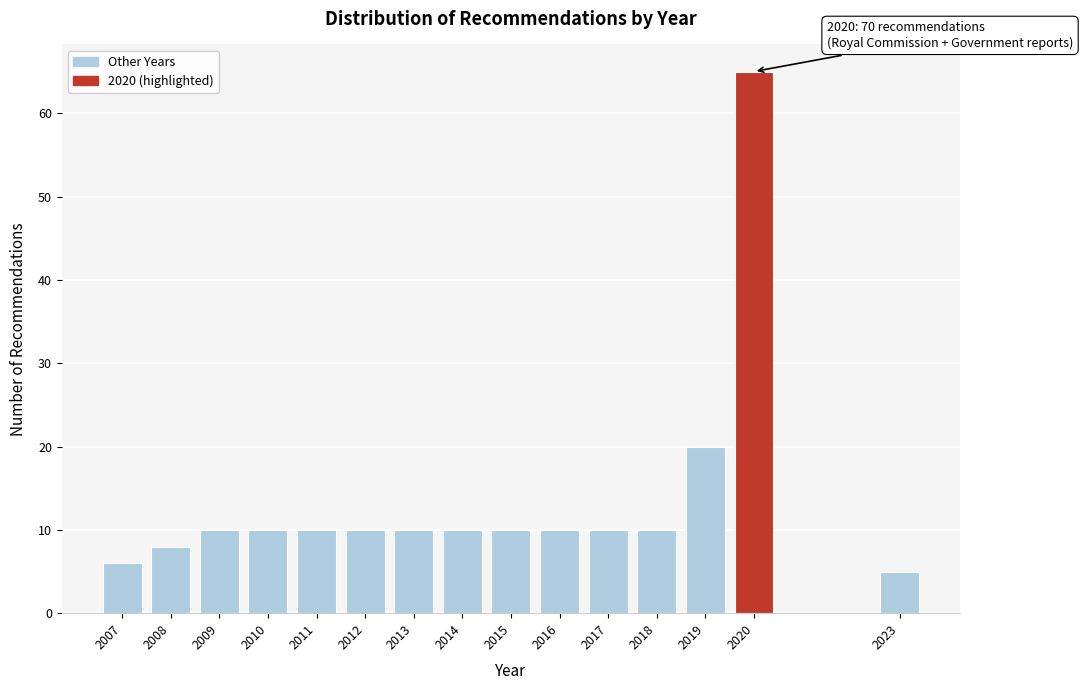

Reading right to left, what are all the values shown in this chart?

5	65	20	10	10	10	10	10	10	10	10	10	10	8	6